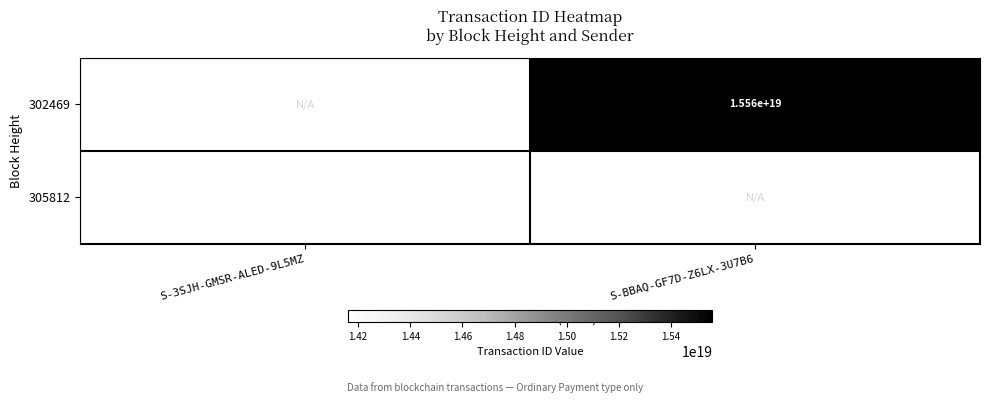

True or false: 305812 has a value of 3017683535030172672 at S-3SJH-GMSR-ALED-9L5MZ.

False